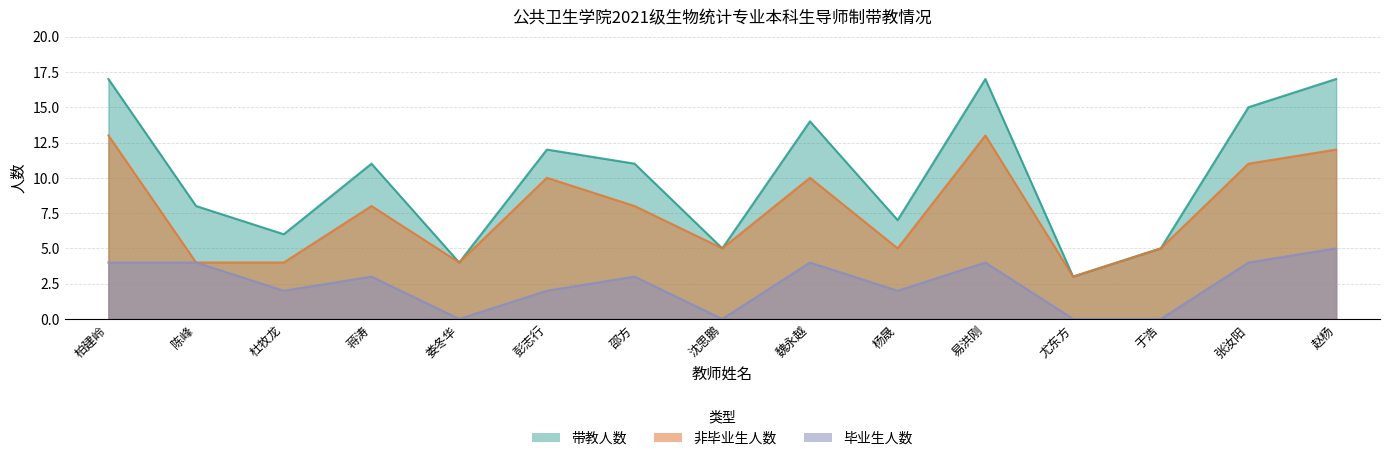

Is it true that 非毕业生人数 equals 8 at 蒋涛?

True